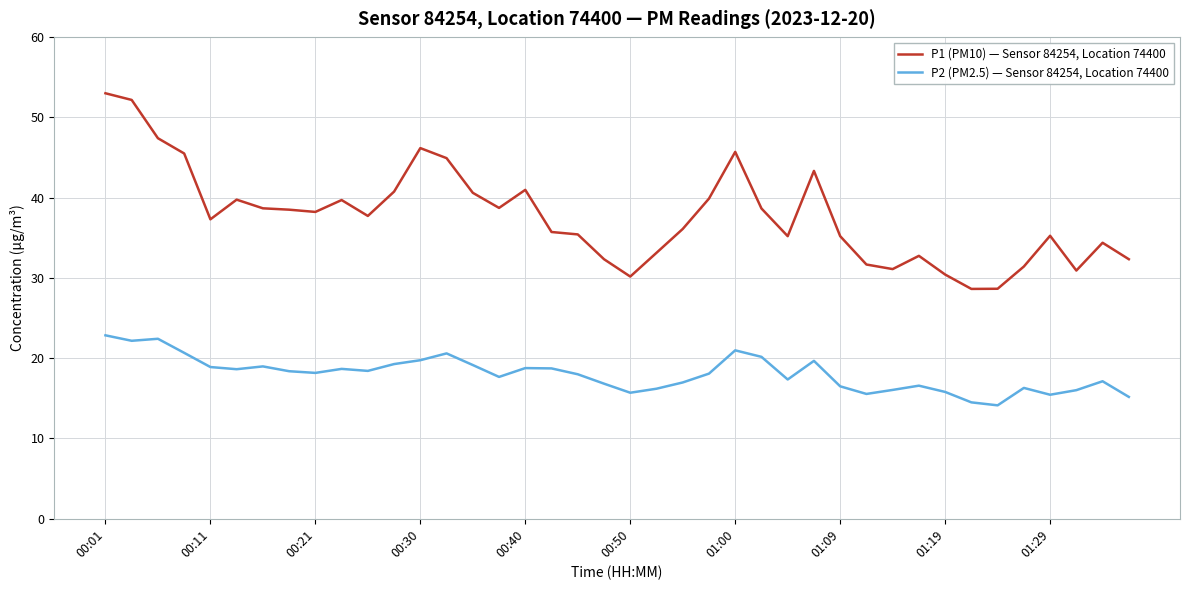

List the series in order of their peak value, highest first.

P1 (PM10) — Sensor 84254, Location 74400, P2 (PM2.5) — Sensor 84254, Location 74400